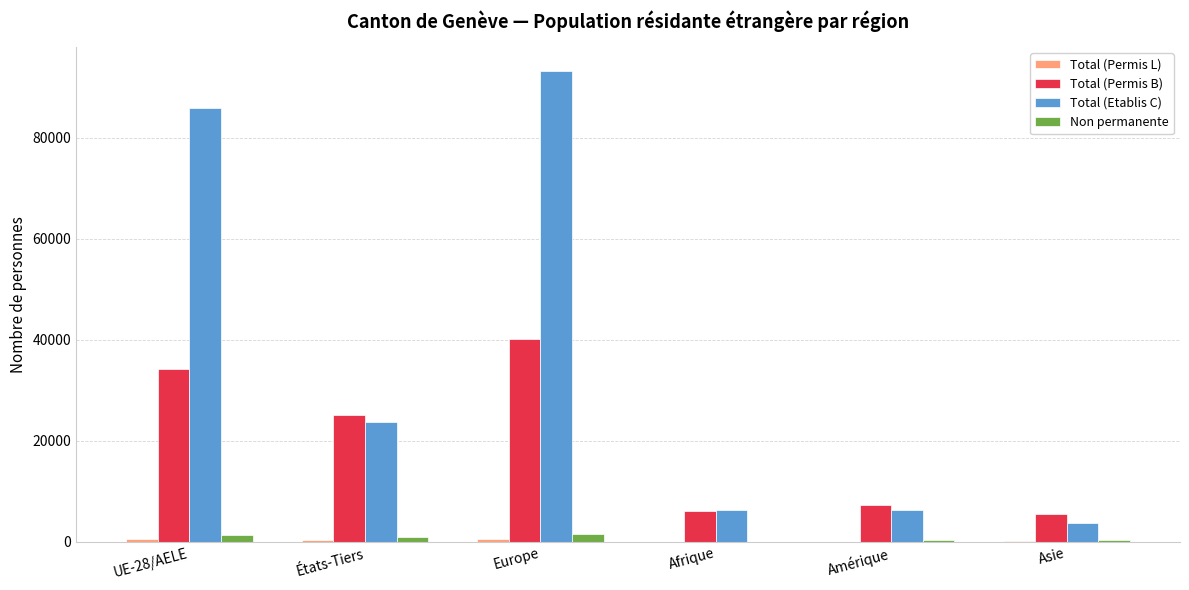

At which label does Total (Etablis C) first exceed 23770?

UE-28/AELE